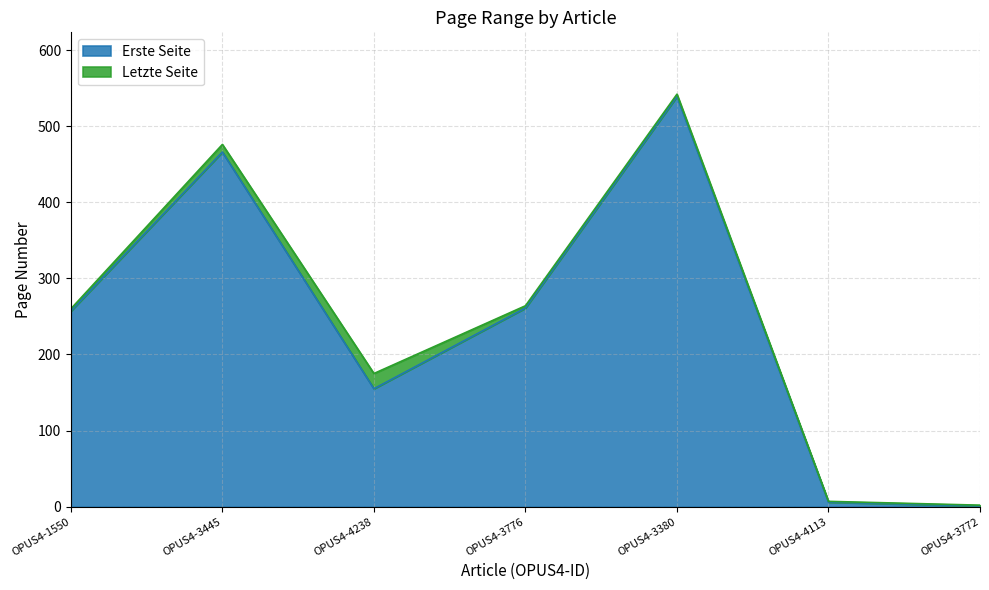

How many lines are shown in the chart?

2